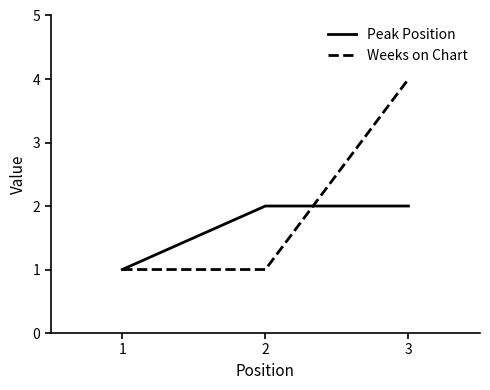

Which series changed the most between 1 and 3?

Weeks on Chart